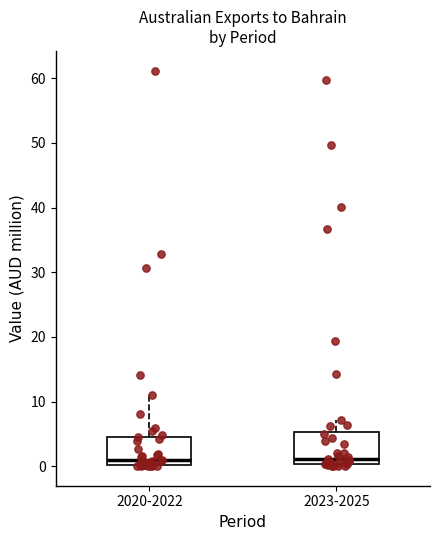

Reading left to right, read every box against the y-axis: the position of its median line, the range the box covers, and the ends of its whiskers. The values are not printed on the chart, so give them approximately, as read against the axis.

2020-2022: median 1, box 0 to 5, whiskers 0 to 11
2023-2025: median 1, box 0 to 5, whiskers 0 to 7